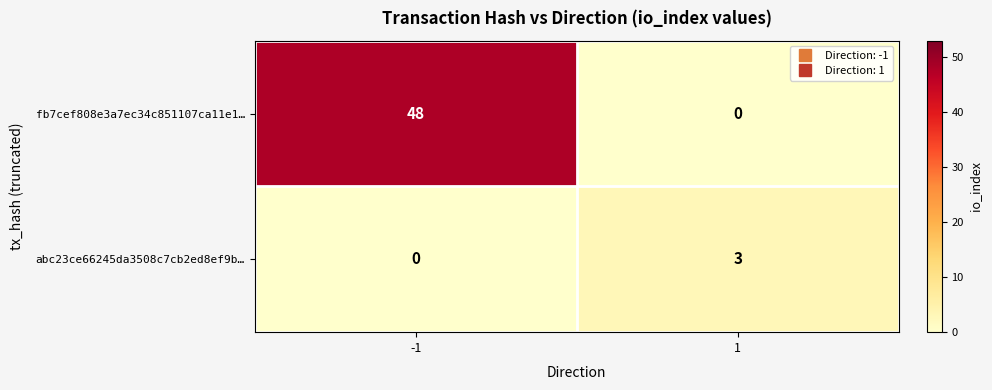

Between -1 and 1, which series saw the biggest shift?

fb7cef808e3a7ec34c851107ca11e1…